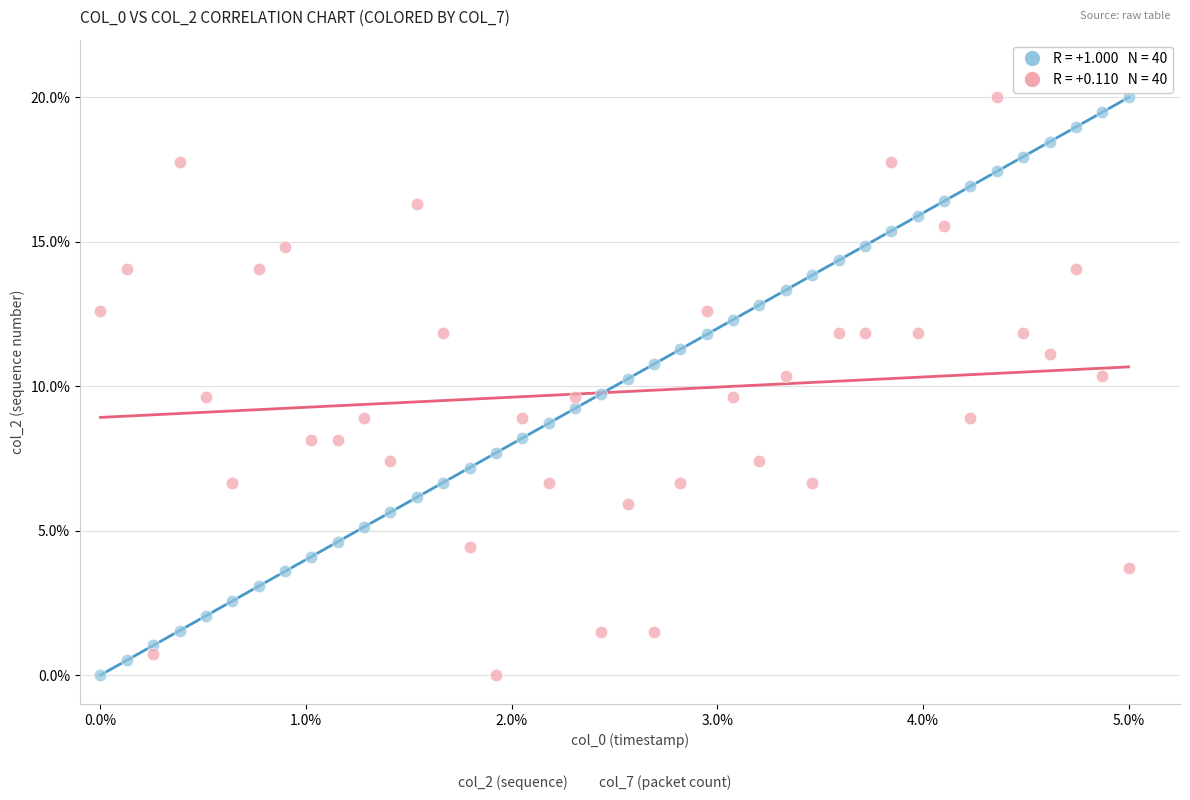

Across all data points, what is the range of Y values (max minus min)?

20.0